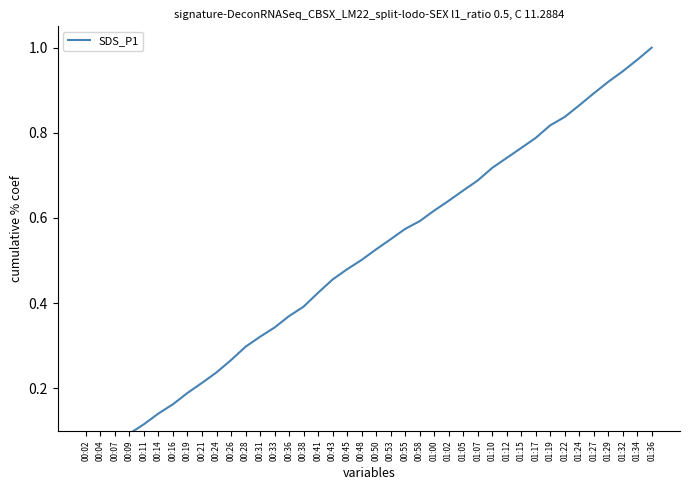

What is the value of the 19th point from the left?

0.5